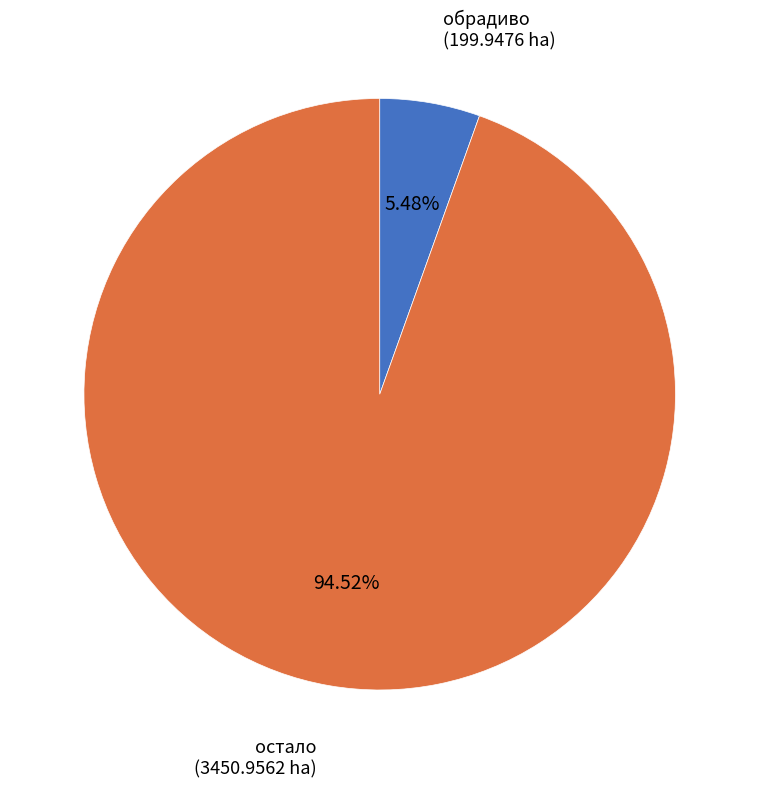

What is the largest slice in the pie chart?

остало